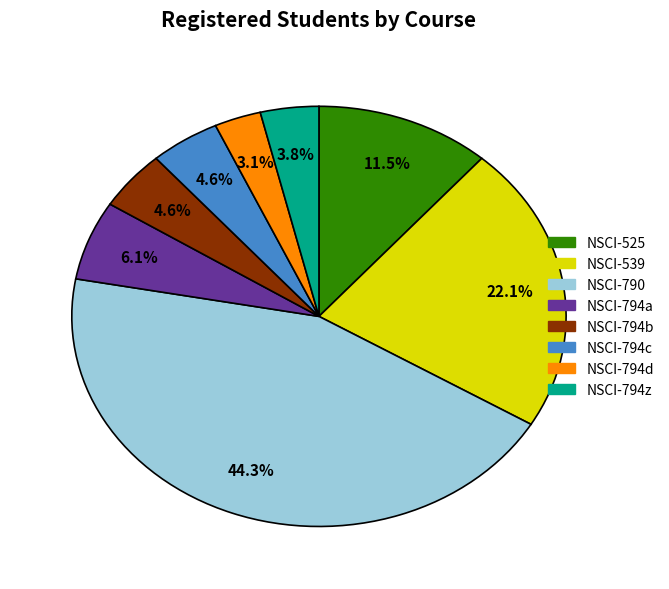

Is there a majority slice in this chart?

No